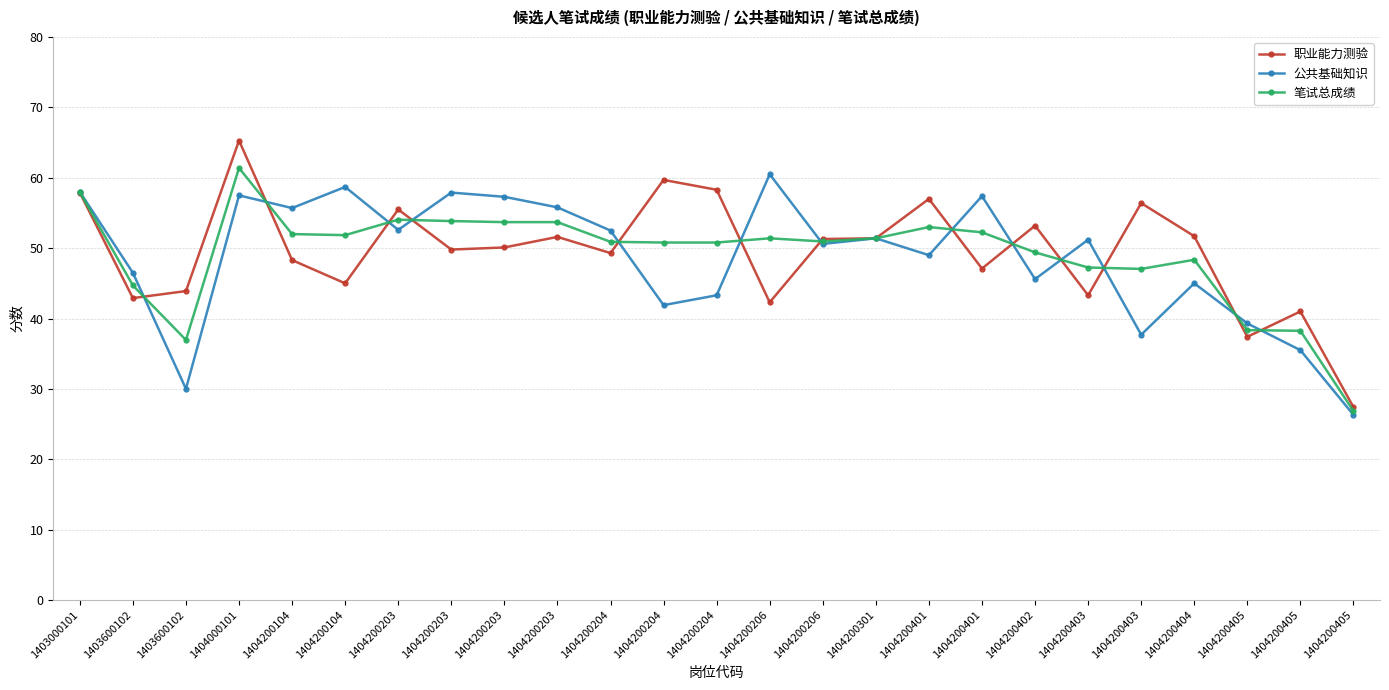

Count the number of data series in this chart.

3